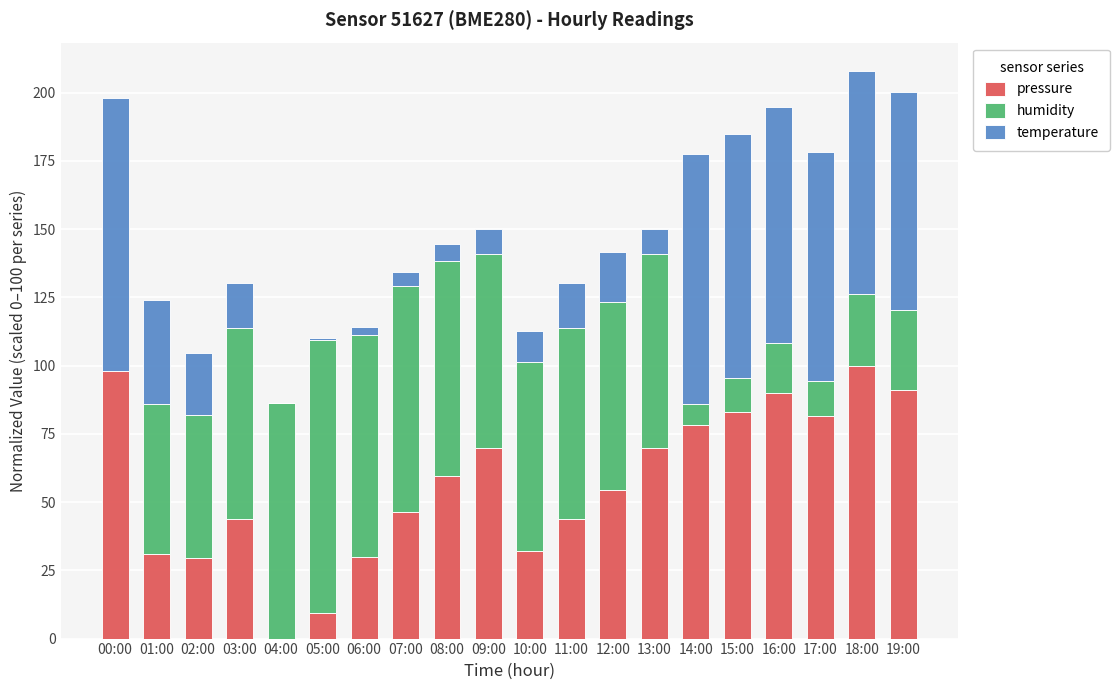

What is the total value across all series at 03:00?

130.1